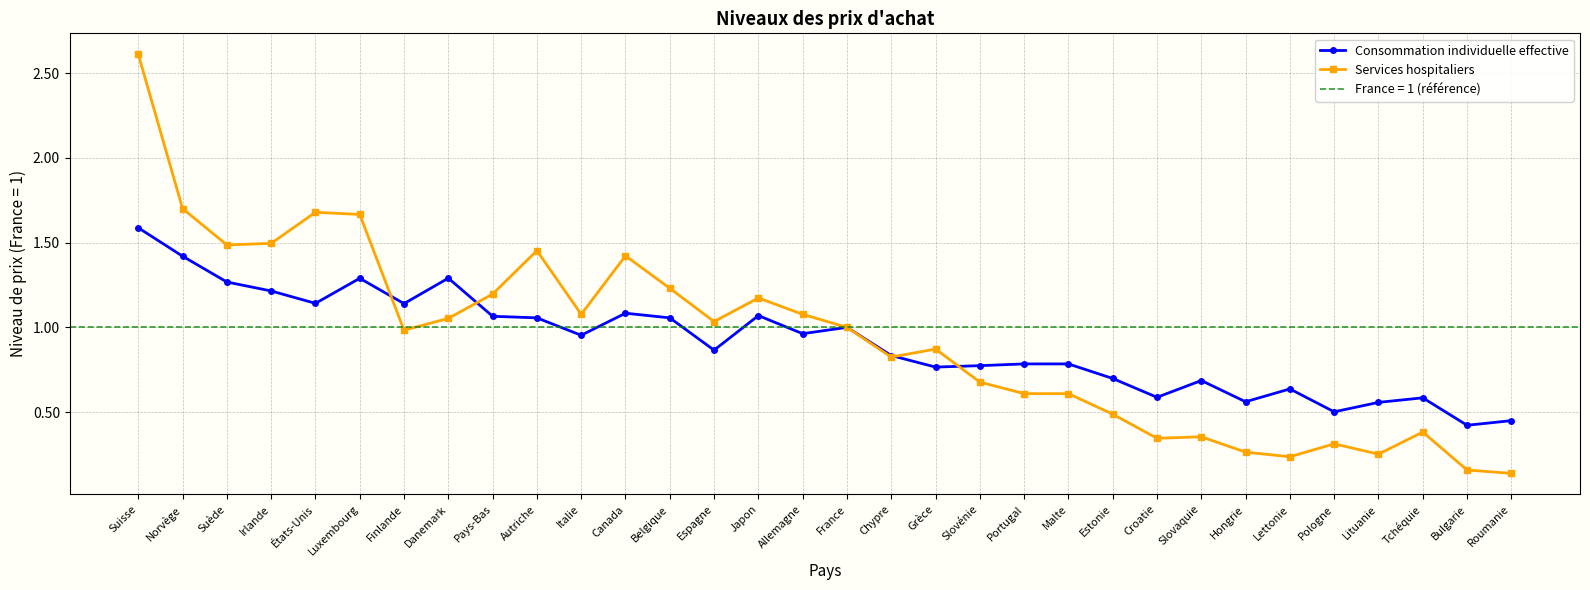

Which has a higher value, Finlande or Grèce?

Finlande